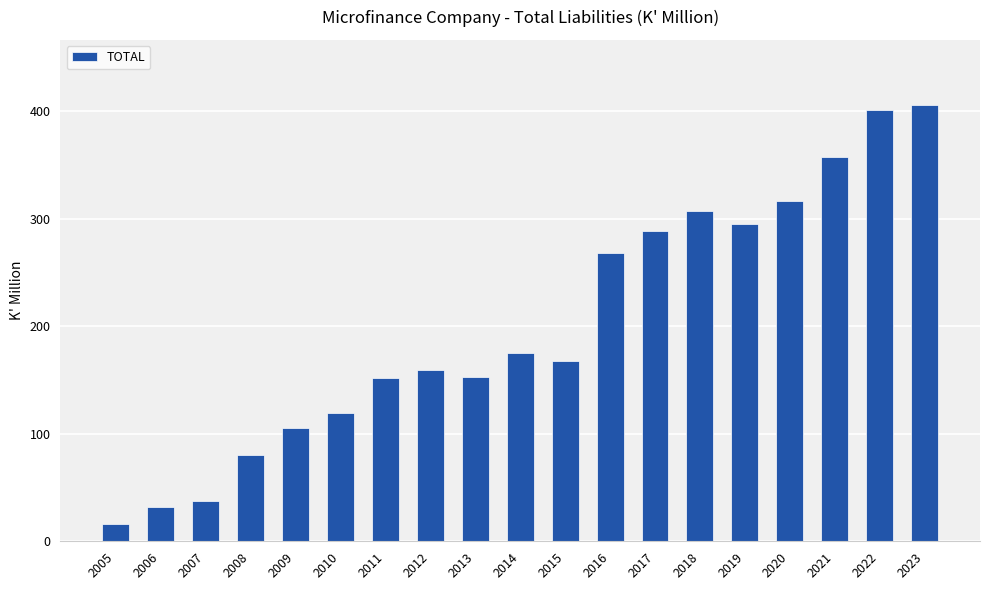

What is the difference between the values at 2005 and 2020?

300.5